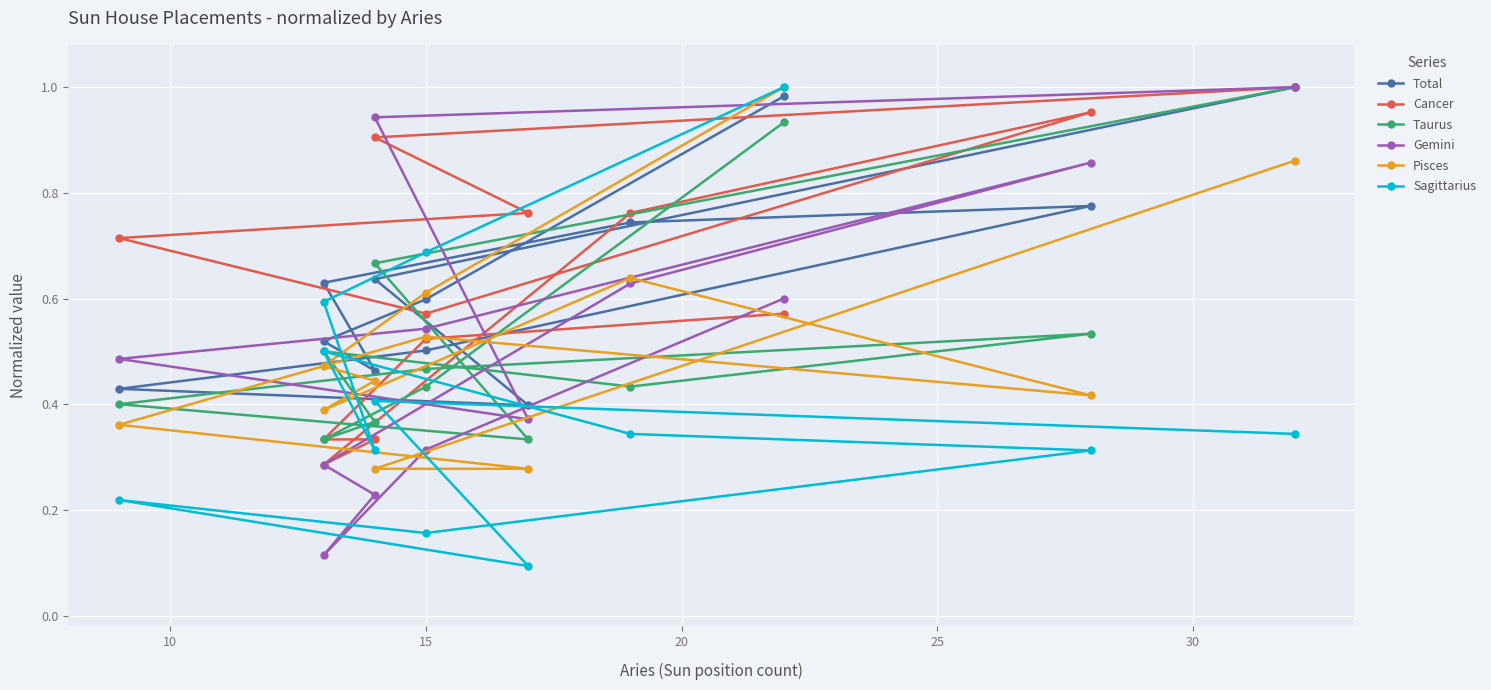

Which series has the widest spread of values?

Sagittarius